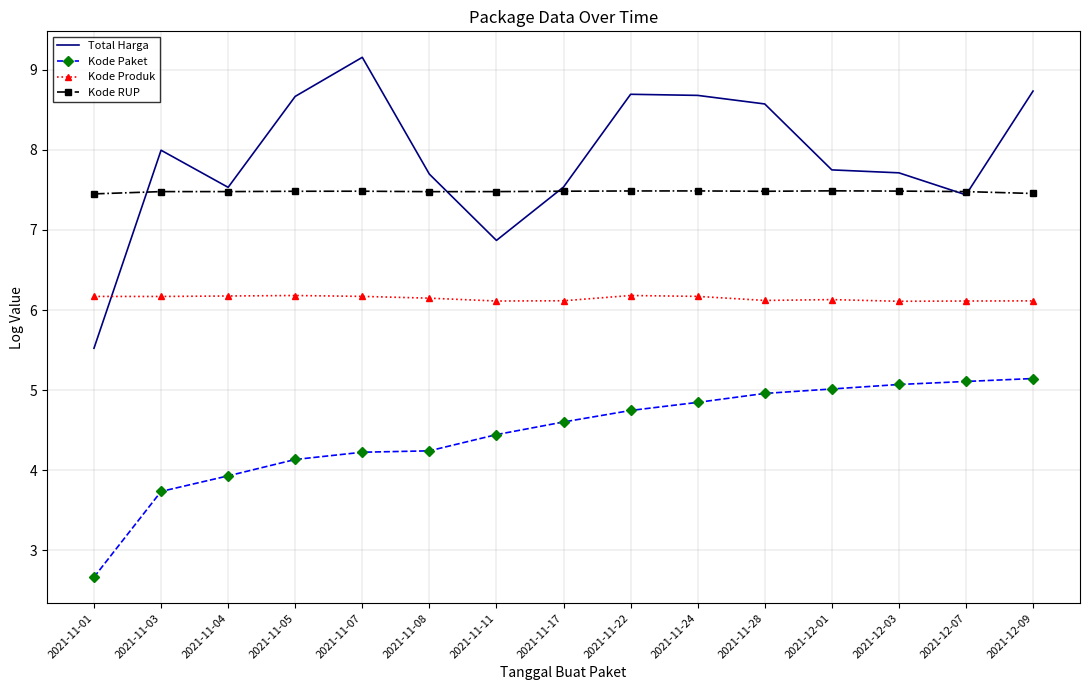

The value of Total Harga at 2021-12-07 is 10.2. True or false?

False